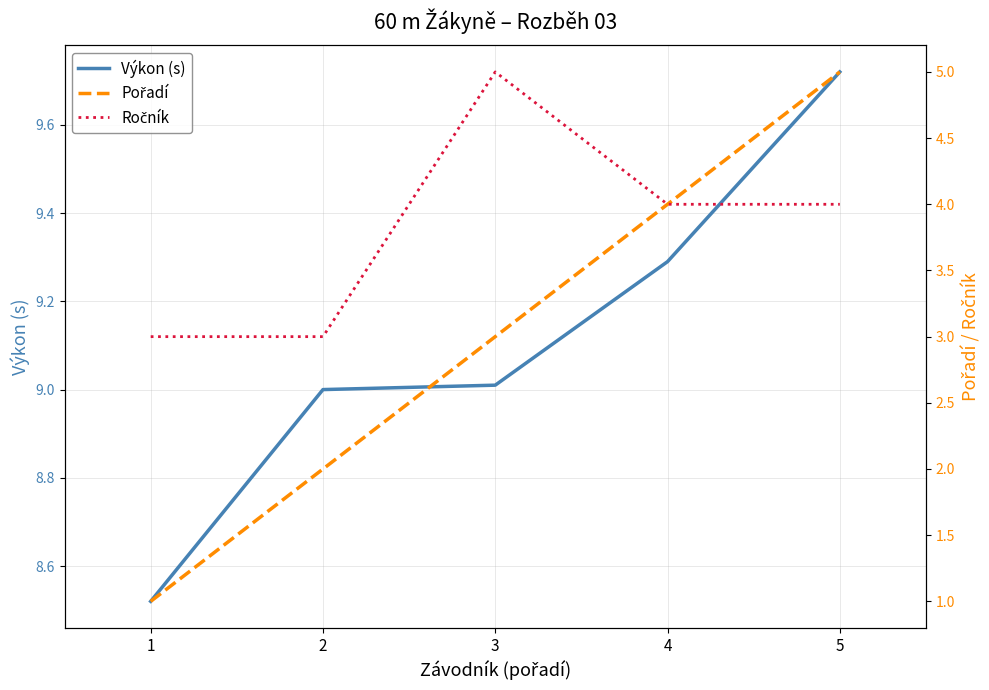

Rank the series by their maximum value, from lowest to highest.

Pořadí, Ročník, Výkon (s)